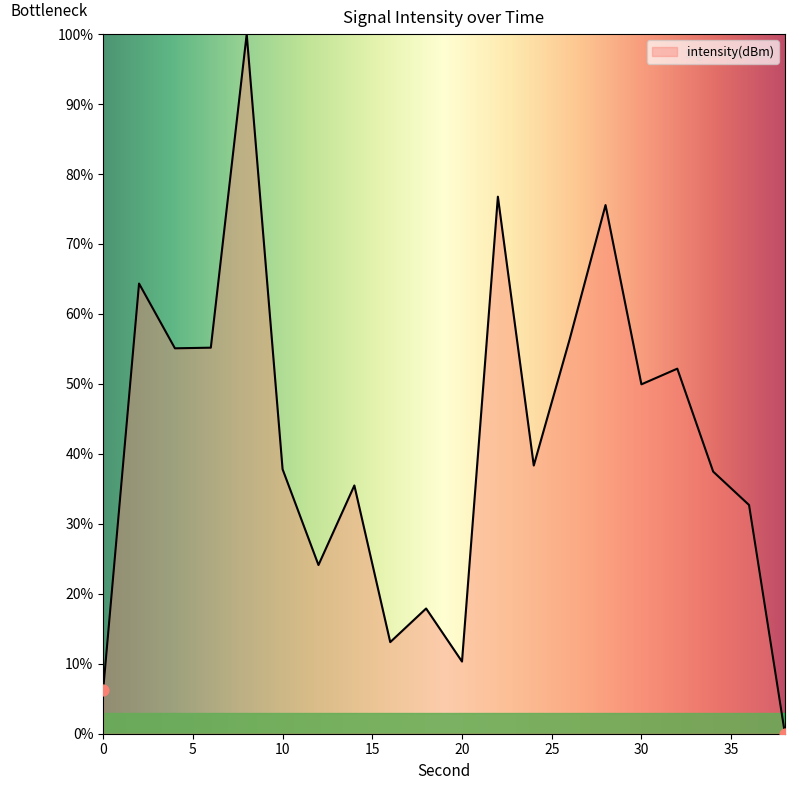

What is the greatest value displayed?

100.0